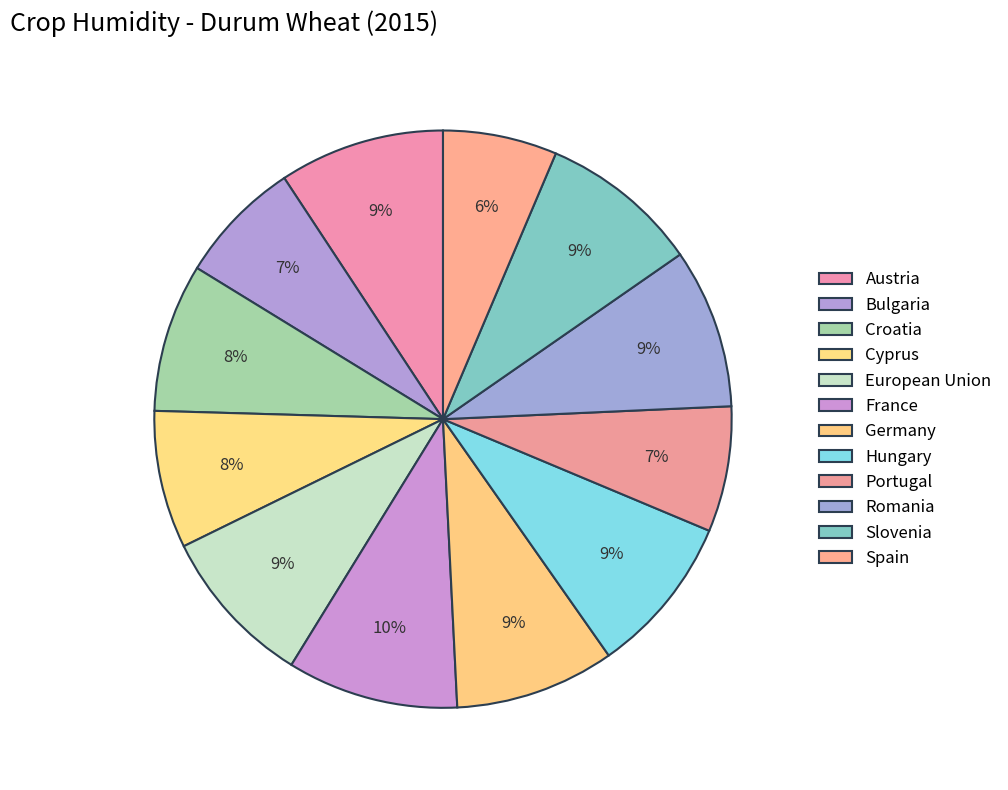

Combined, what portion of the pie is France and Slovenia?

18.5%